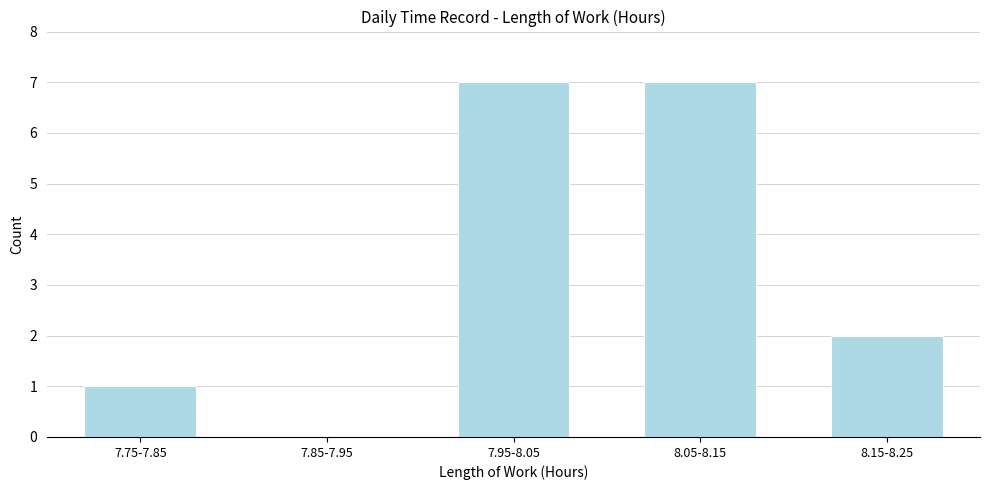

Reading left to right, list all the values displayed in this chart.

7.75-7.85=1	7.85-7.95=0	7.95-8.05=7	8.05-8.15=7	8.15-8.25=2